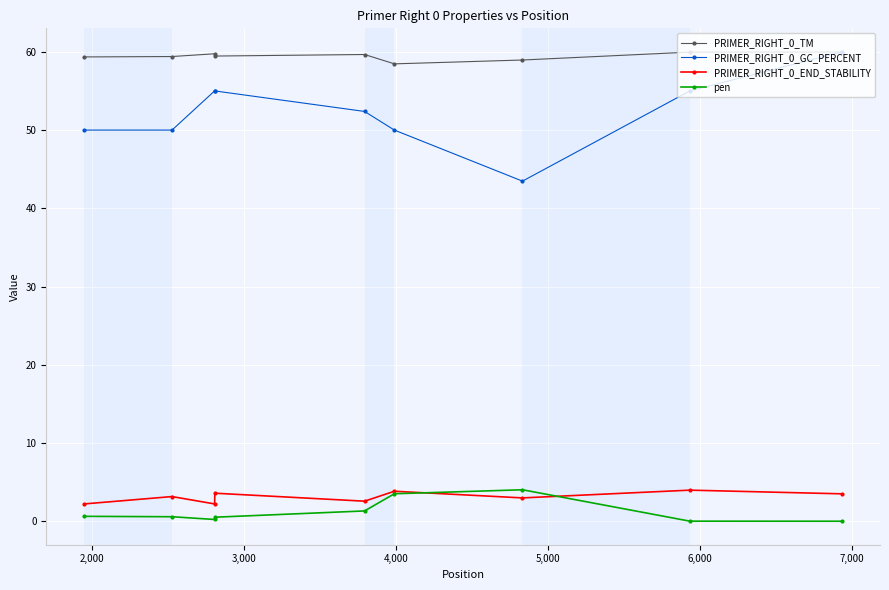

True or false: pen and PRIMER_RIGHT_0_GC_PERCENT intersect in this chart.

False